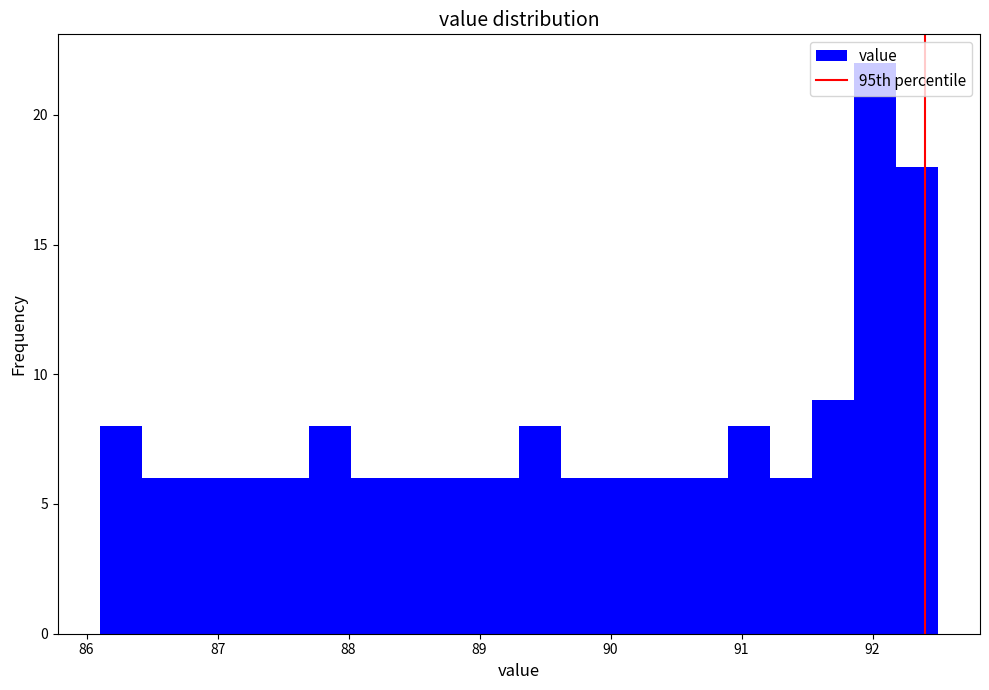

Around what value on the x-axis is the tallest bar? Give the approximate position of its centre, as read against the axis.

92.0